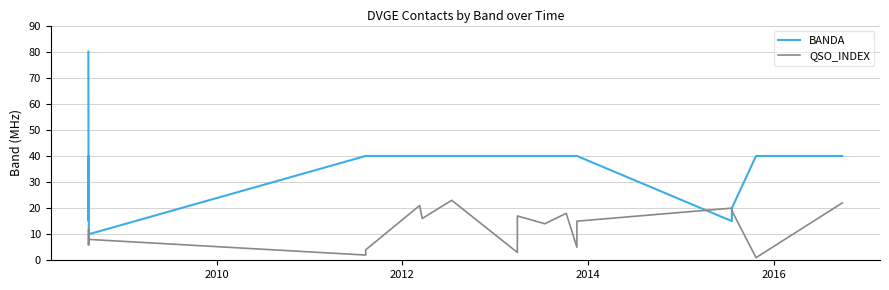

List the series in order of their peak value, highest first.

BANDA, QSO_INDEX